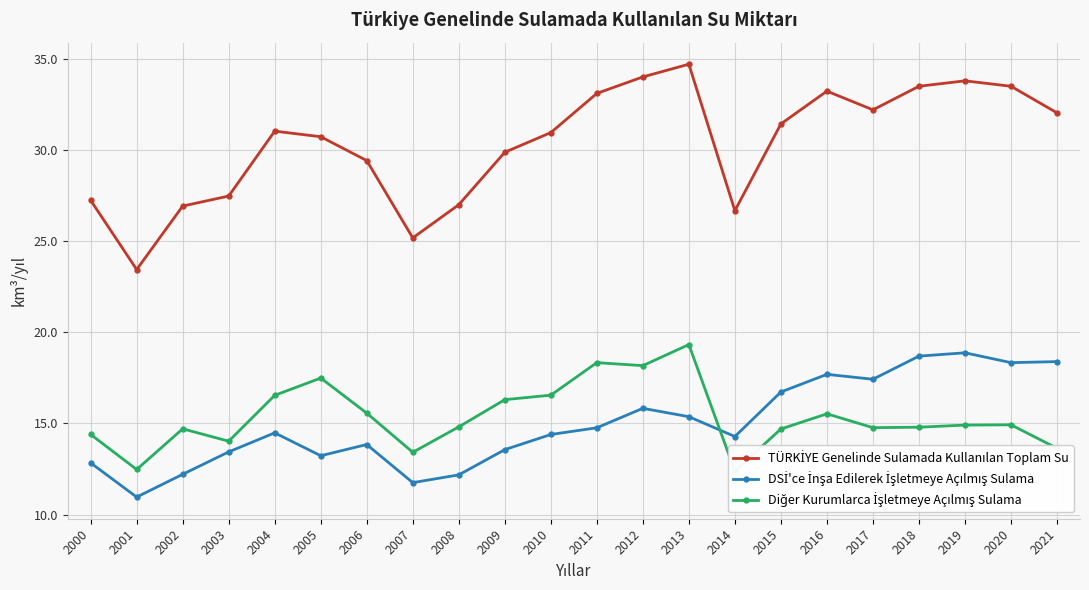

Reading right to left, what are all the values shown in this chart?

TÜRKİYE Genelinde Sulamada Kullanılan Toplam Su: 32.0	33.5	33.8	33.5	32.2	33.2	31.4	26.7	34.7	34.0	33.1	30.9	29.9	27.0	25.2	29.4	30.7	31.0	27.5	26.9	23.4	27.2
DSİ'ce İnşa Edilerek İşletmeye Açılmış Sulama: 18.4	18.3	18.9	18.7	17.4	17.7	16.7	14.3	15.4	15.8	14.8	14.4	13.6	12.2	11.8	13.8	13.2	14.5	13.4	12.2	11.0	12.8
Diğer Kurumlarca İşletmeye Açılmış Sulama: 13.6	14.9	14.9	14.8	14.8	15.5	14.7	12.4	19.3	18.2	18.3	16.6	16.3	14.8	13.4	15.6	17.5	16.5	14.0	14.7	12.5	14.4